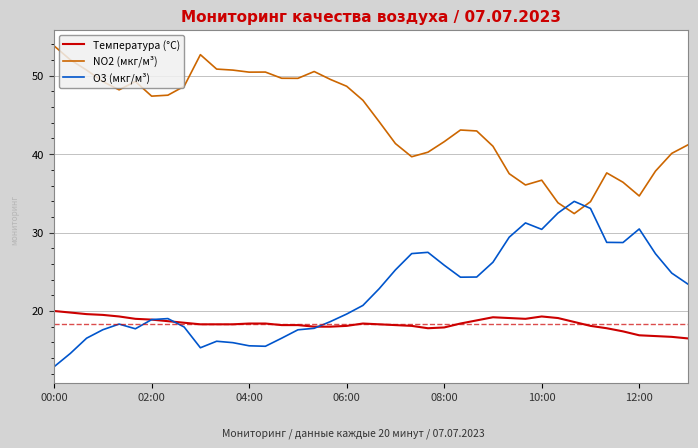

Which series has the largest total across all categories?

NO2 (мкг/м³)